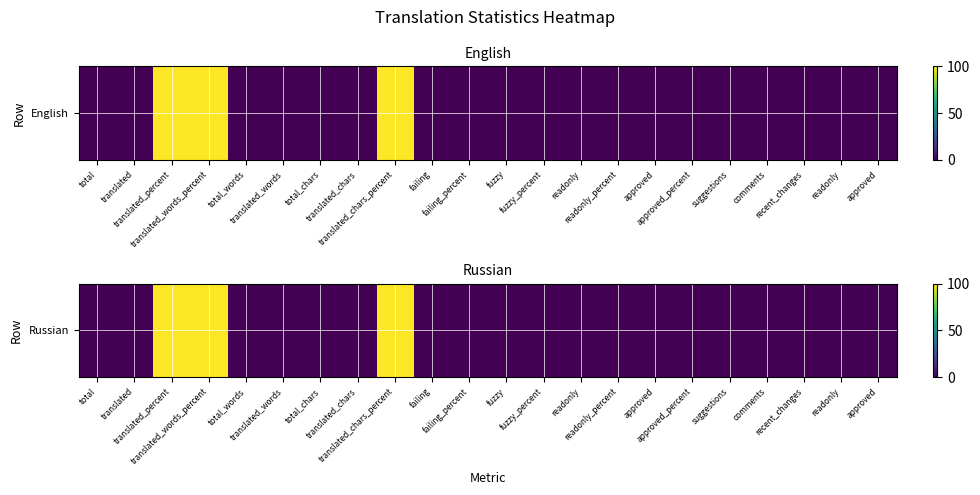

Is it true that the value at translated_chars_percent is 100?

True